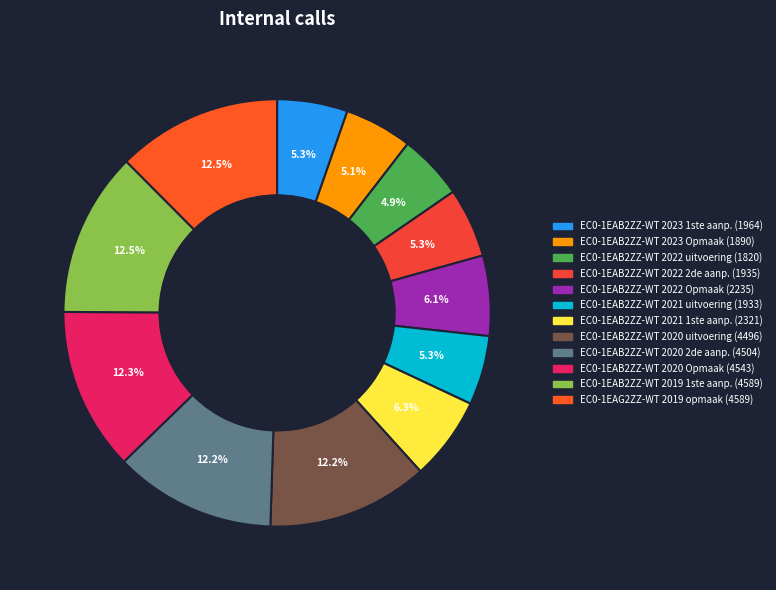

Which category has the smallest portion of the pie?

EC0-1EAB2ZZ-WT 2022 uitvoering